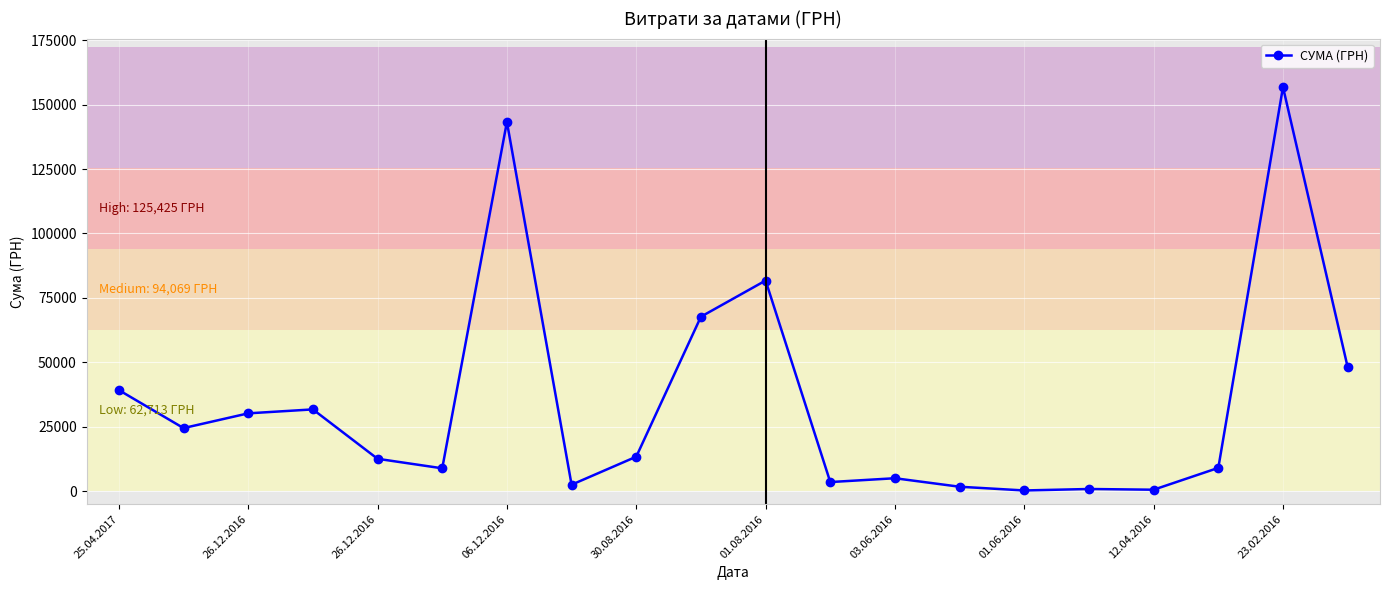

How many values are below 13405?

10